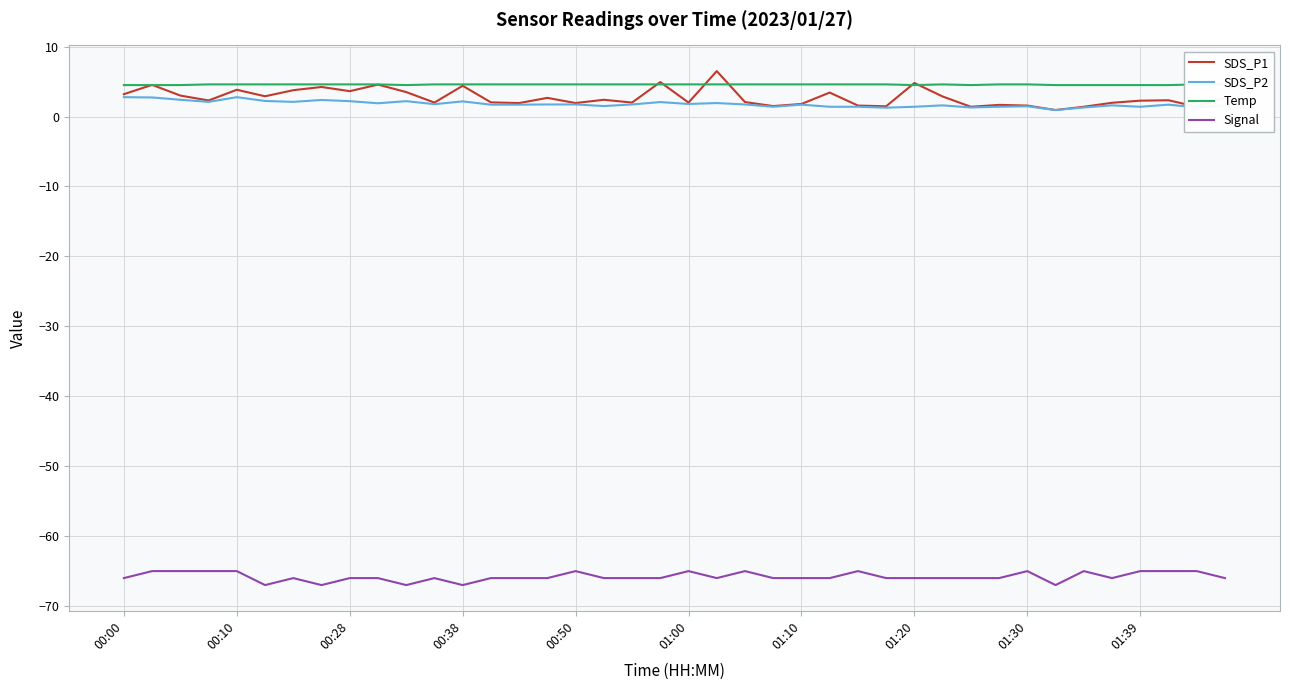

Is it true that Signal equals -98.7 at 01:20?

False